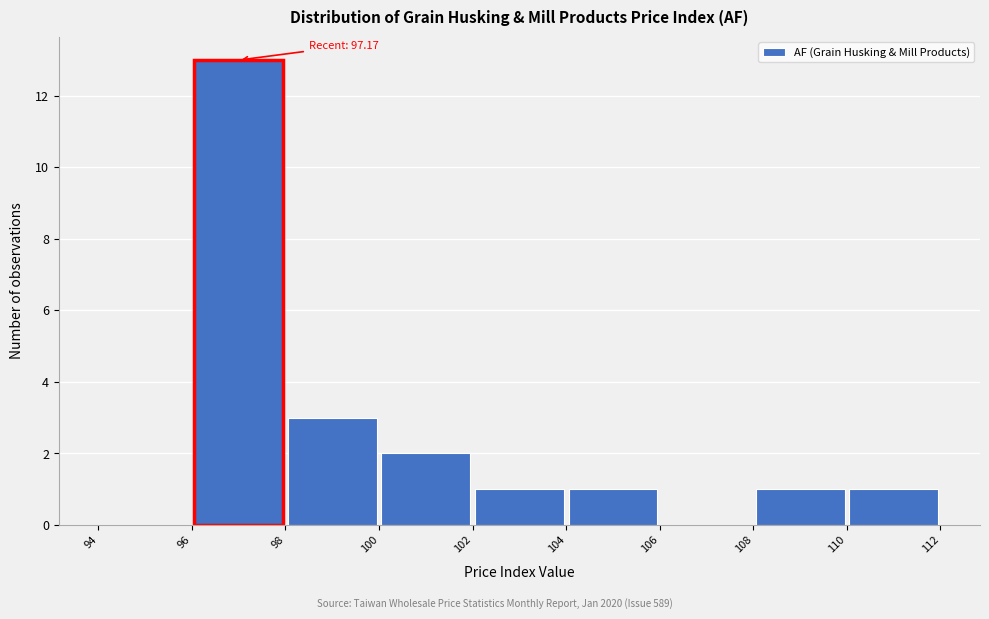

Which range on the x-axis has the tallest bar?

96 to 98